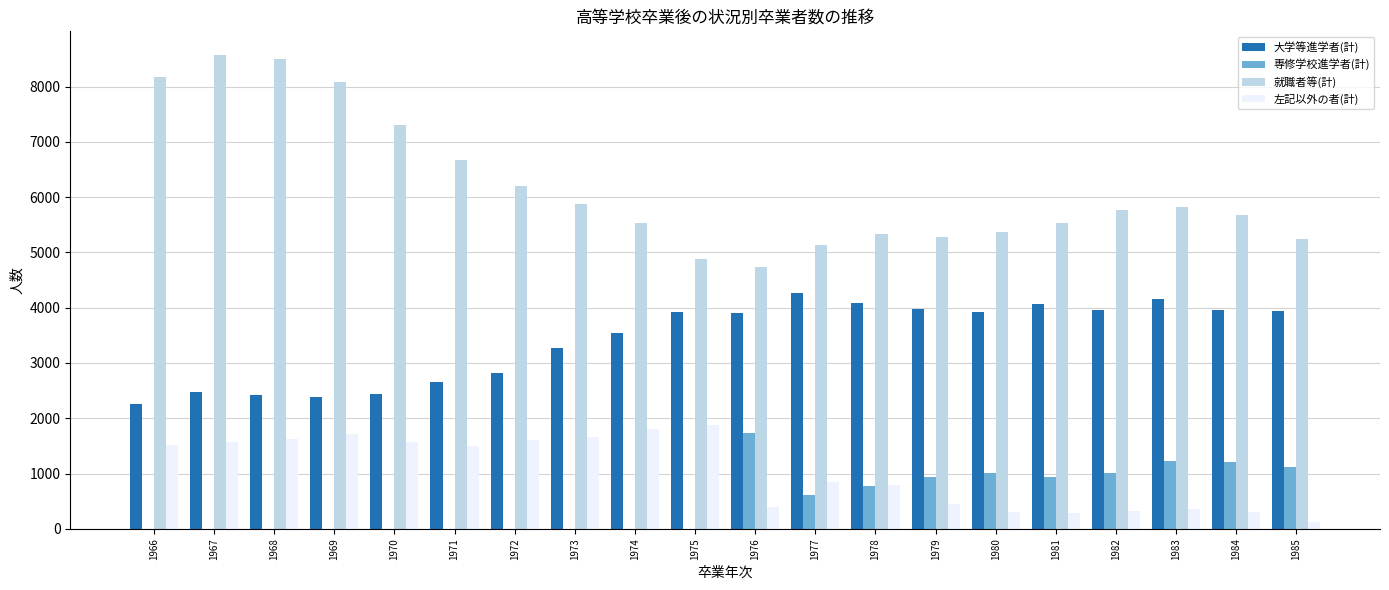

How many distinct data groups are displayed?

4